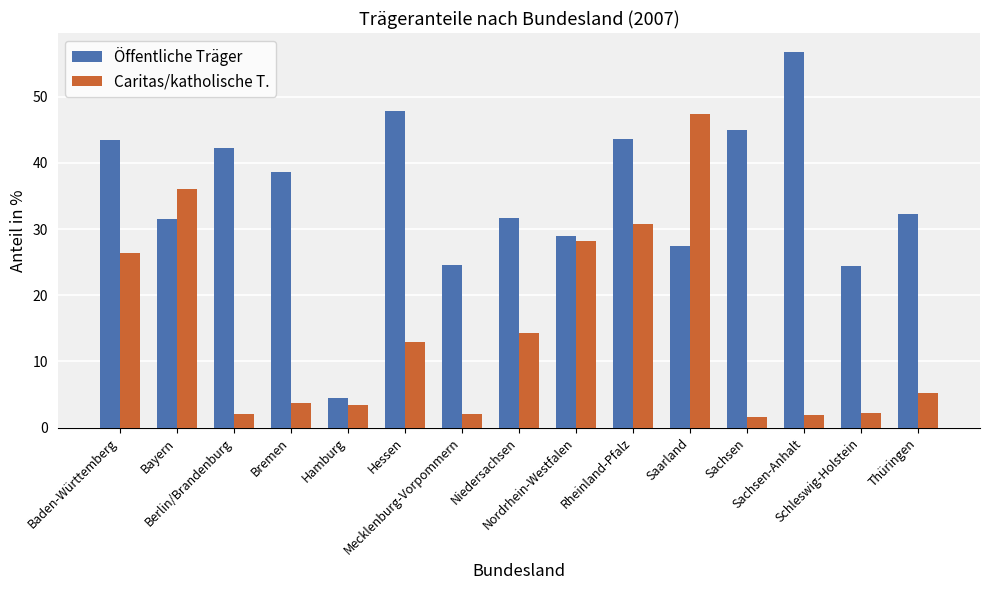

At Thüringen, list the series in order from smallest to largest.

Caritas/katholische T., Öffentliche Träger